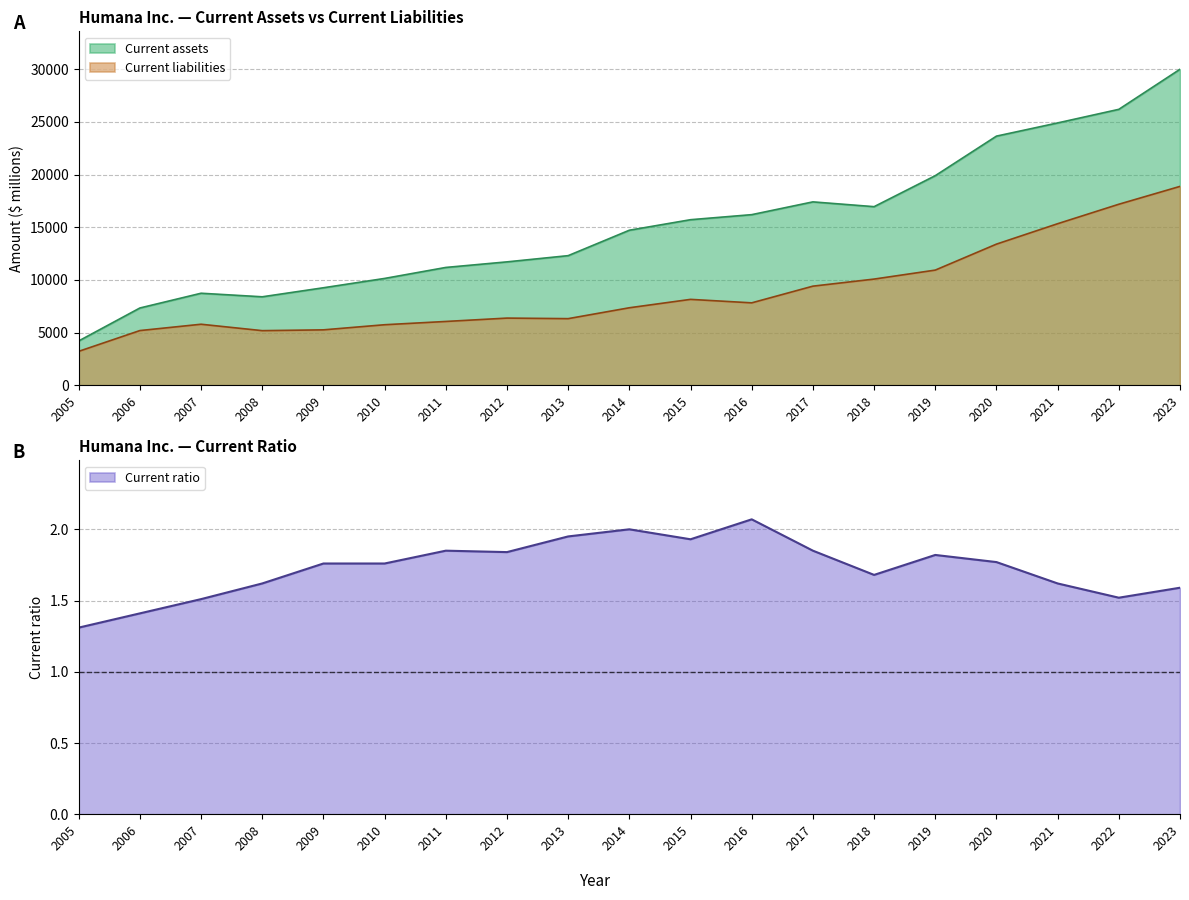

How many data points in Current assets are less than 14712?

9